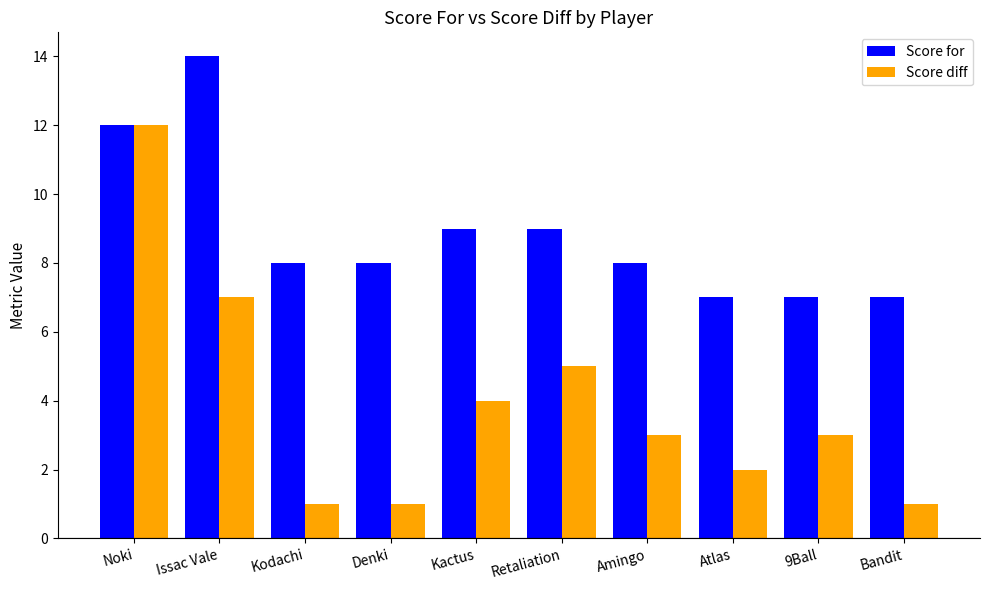

Read the Score for value at Kodachi.

8